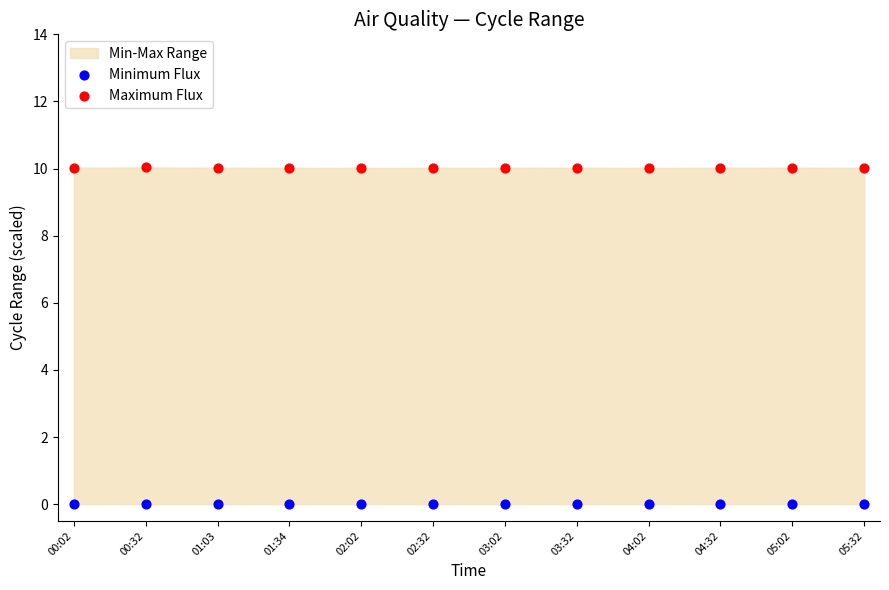

Which series reaches the minimum Y coordinate?

Minimum Flux